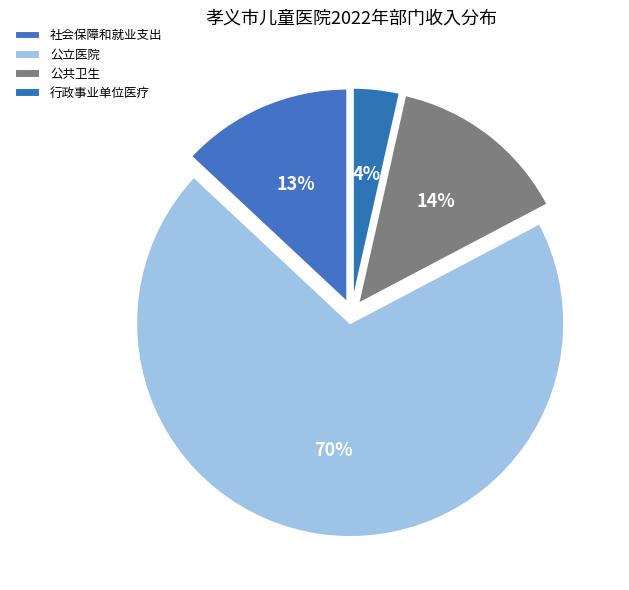

How many segments does this pie chart have?

4